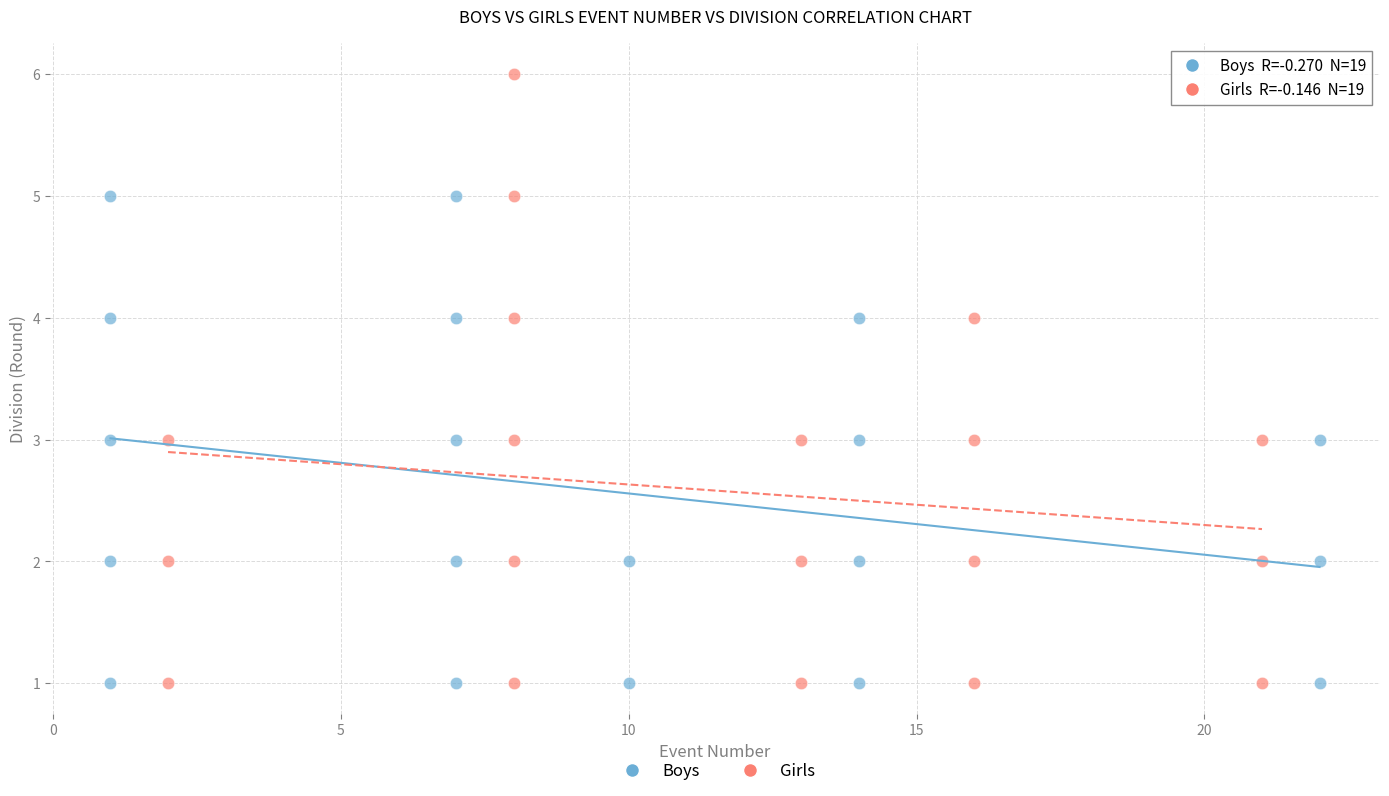

What are all the series names shown in the legend?

Boys, Girls